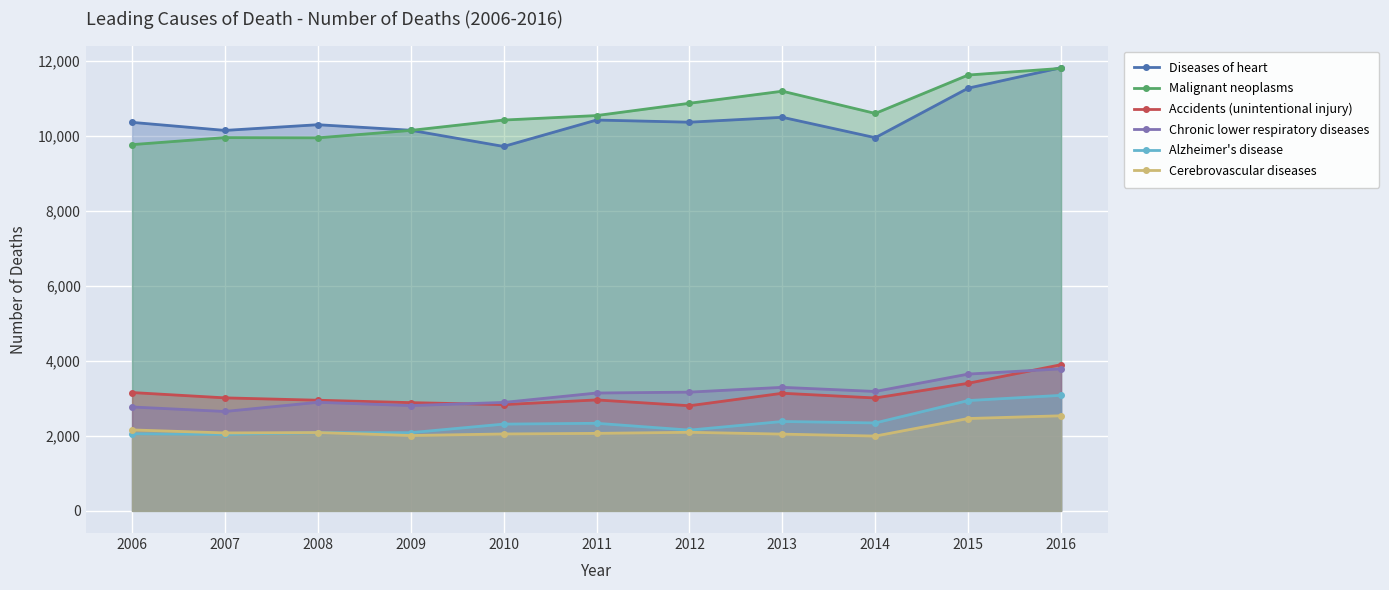

At which category does the chart reach its minimum across all series?

2014